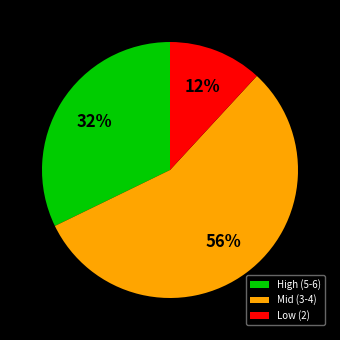

Rank the categories by value from lowest to highest.

Low (2), High (5-6), Mid (3-4)